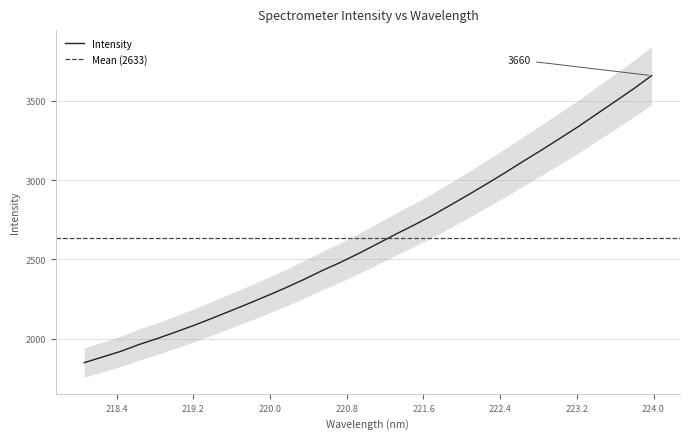

What is the difference between the second highest and second lowest values?

1692.2